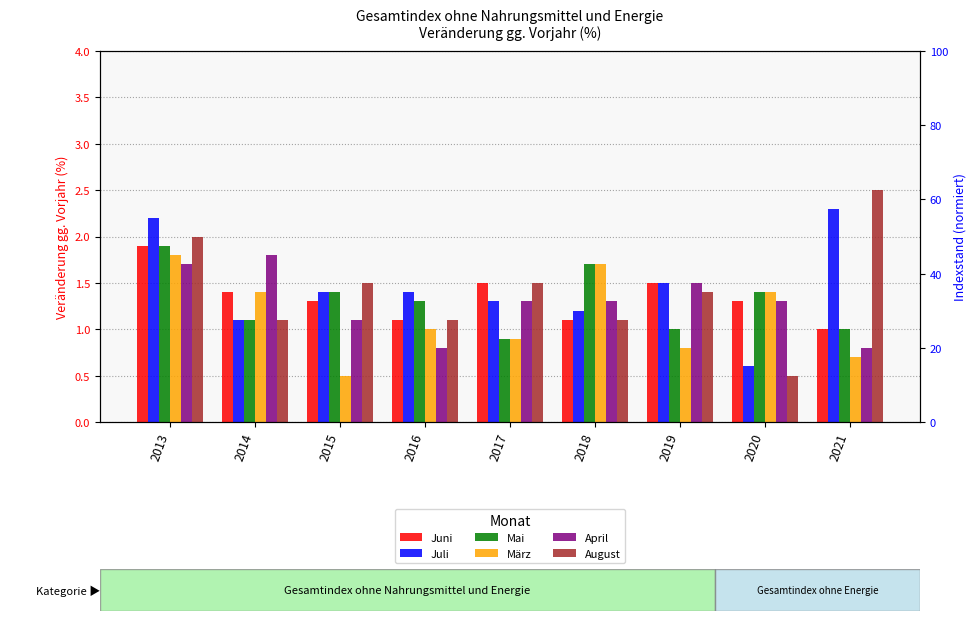

What is the difference between the maximum and minimum values in the August series?

2.0